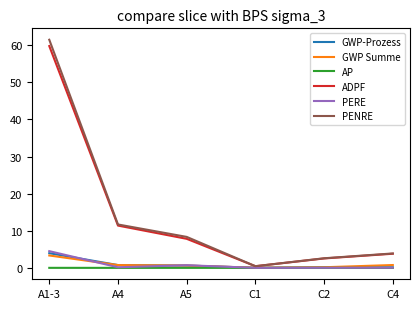

What is the minimum value for PENRE?

0.5